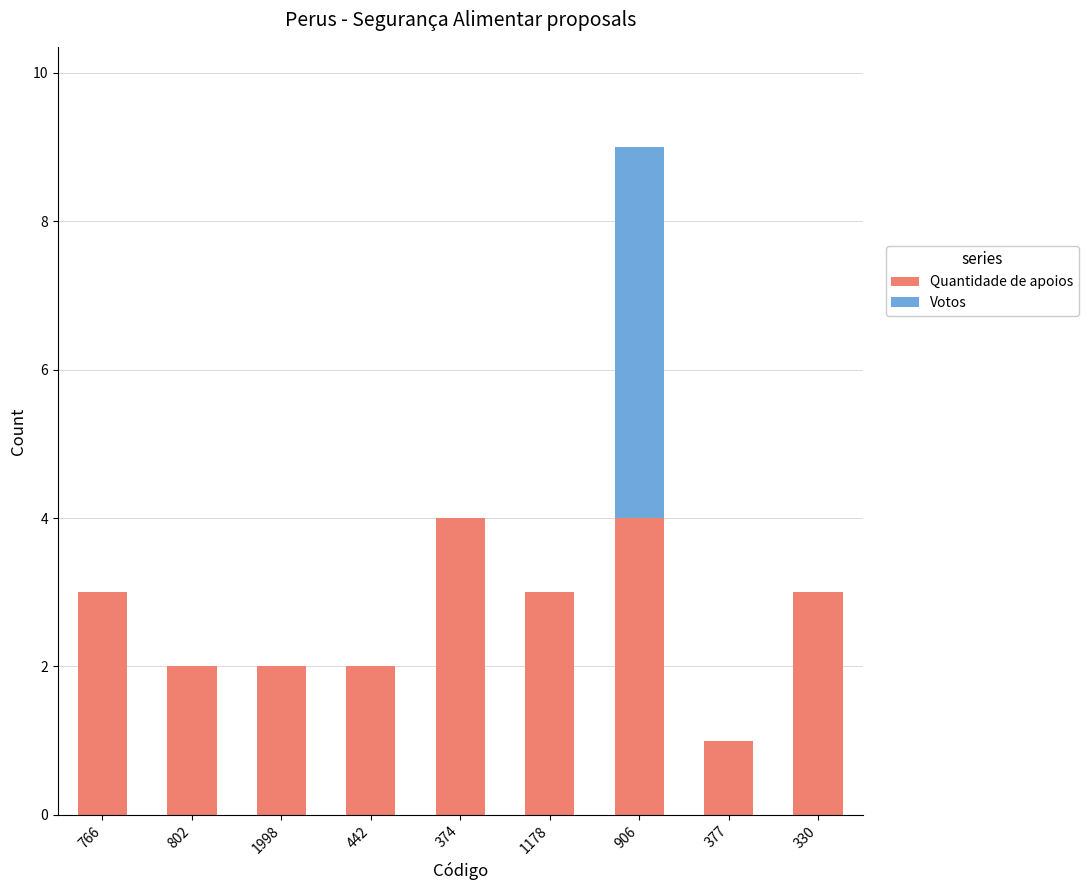

Reading left to right, list the values for the Quantidade de apoios series.

766=3	802=2	1998=2	442=2	374=4	1178=3	906=4	377=1	330=3